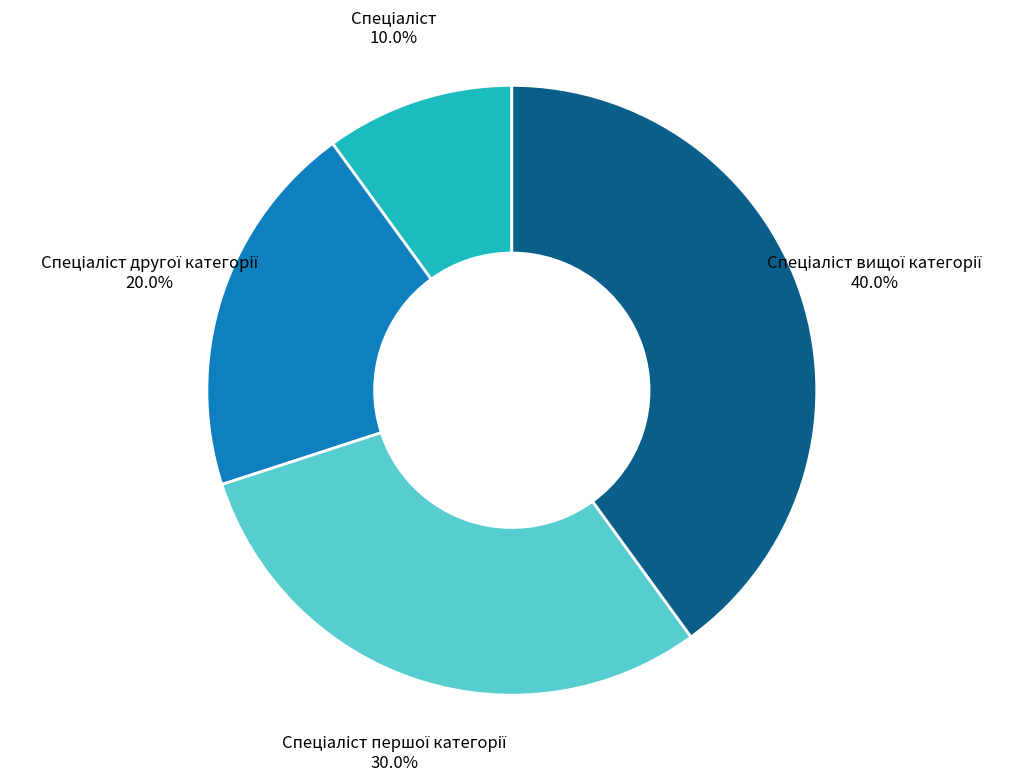

Is there a majority slice in this chart?

No